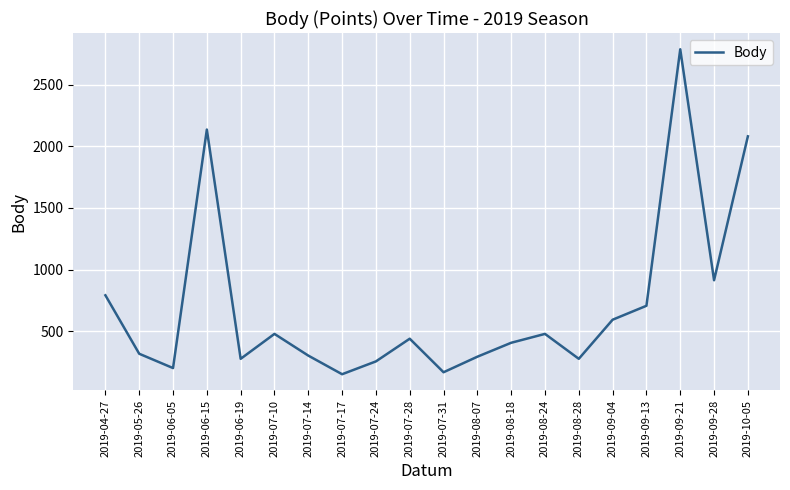

What position from the right is 2019-09-21?

3